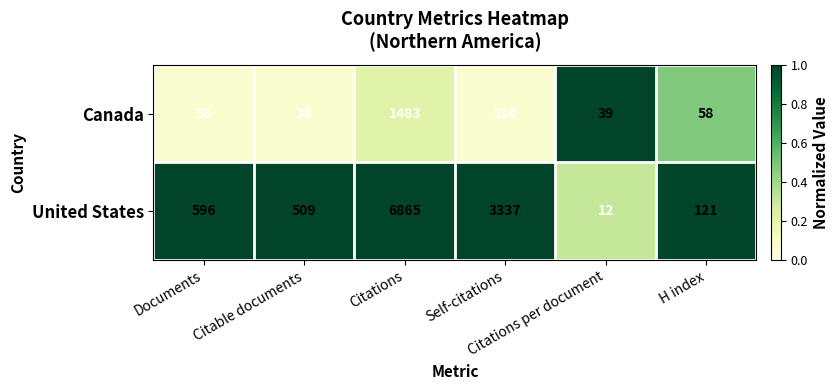

What is the lowest value of the Canada series?

34